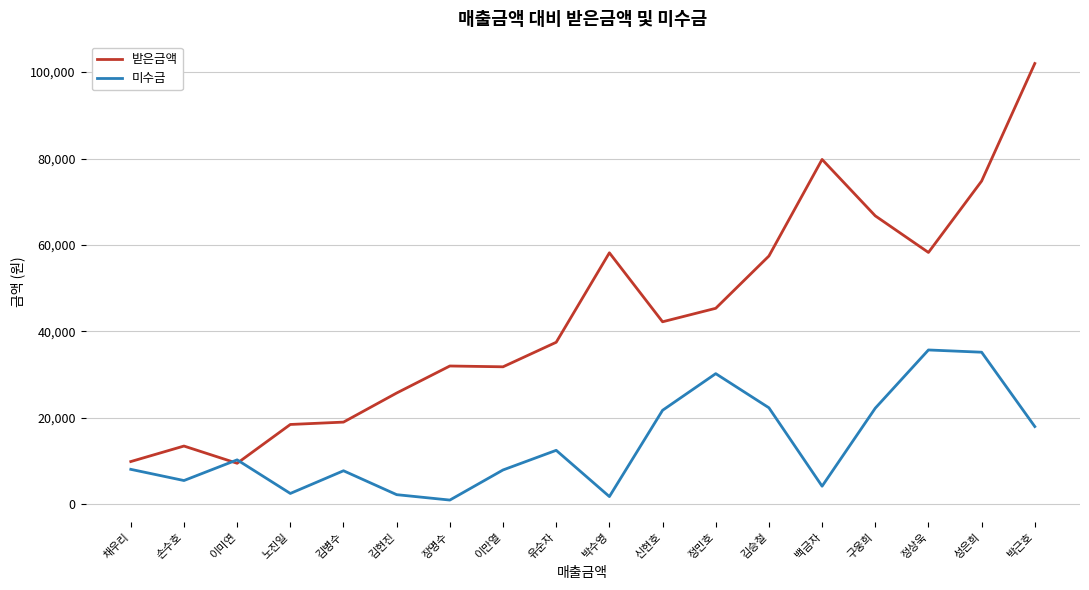

What is the total value across all series at 성은희?

110000